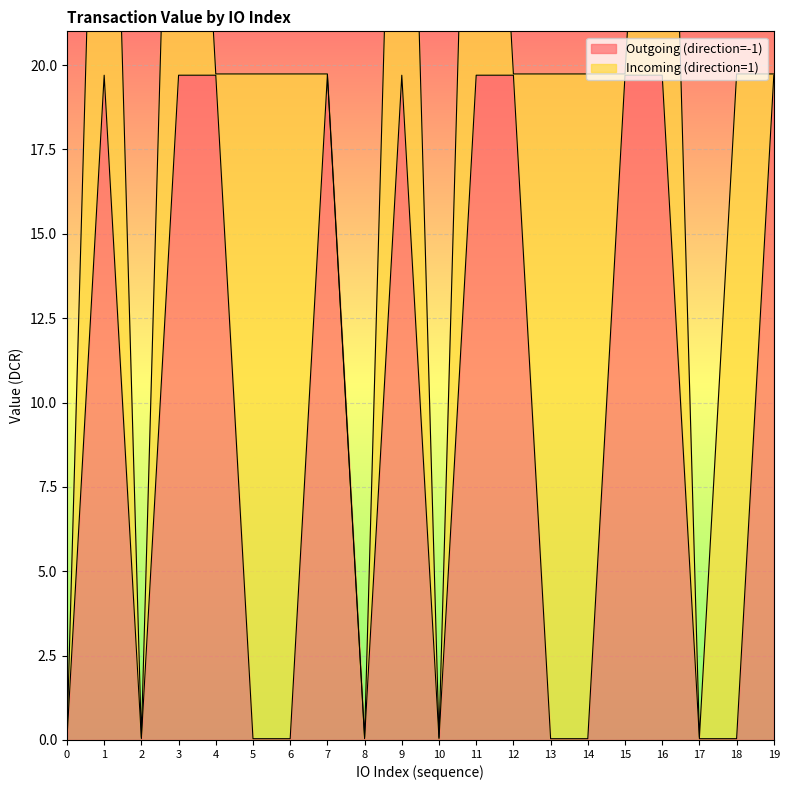

True or false: the data shows 29.7 at 12.

False